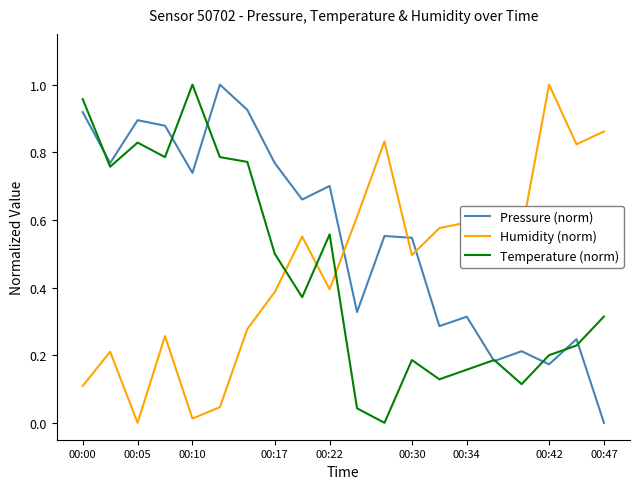

Which series has the largest total across all categories?

Pressure (norm)